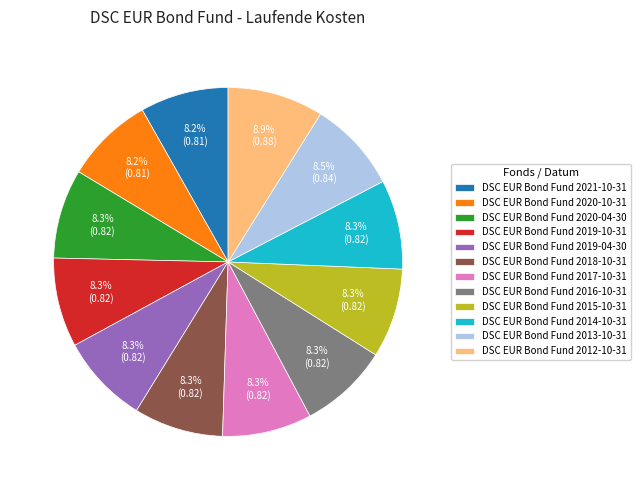

How many slices are in this pie chart?

12